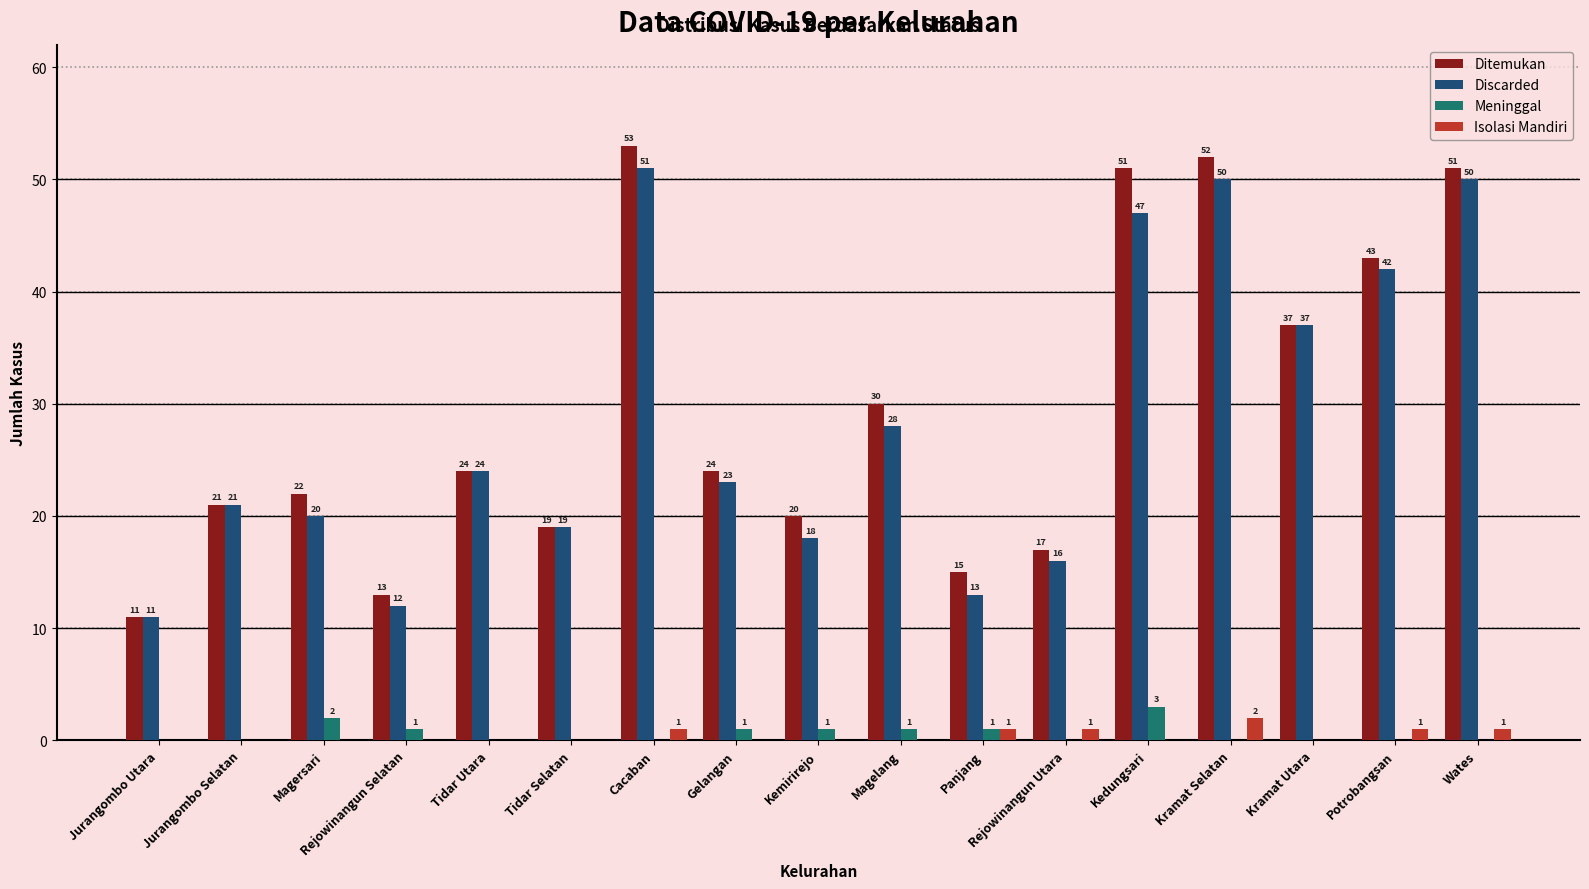

How many groups of bars are there?

17